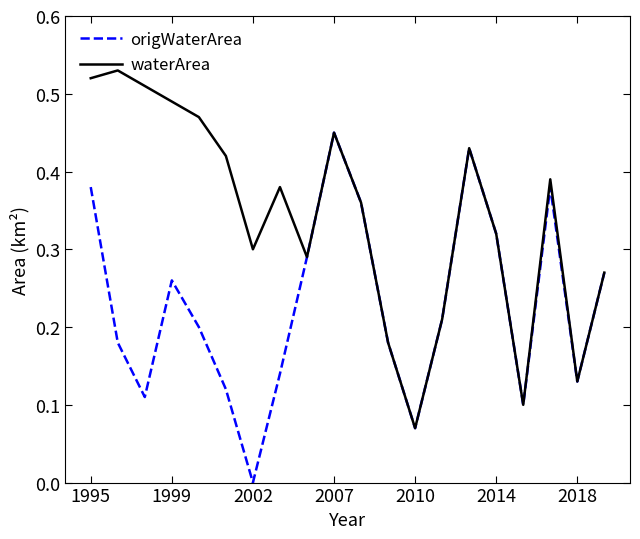

Rank the series by their maximum value, from highest to lowest.

waterArea, origWaterArea